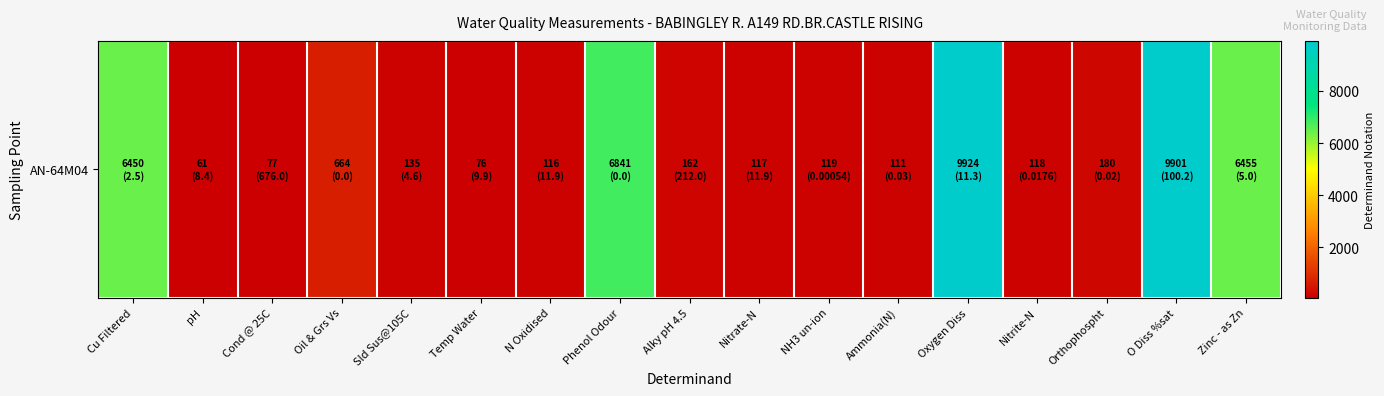

Between Temp Water and Ammonia(N), which is larger?

Ammonia(N)